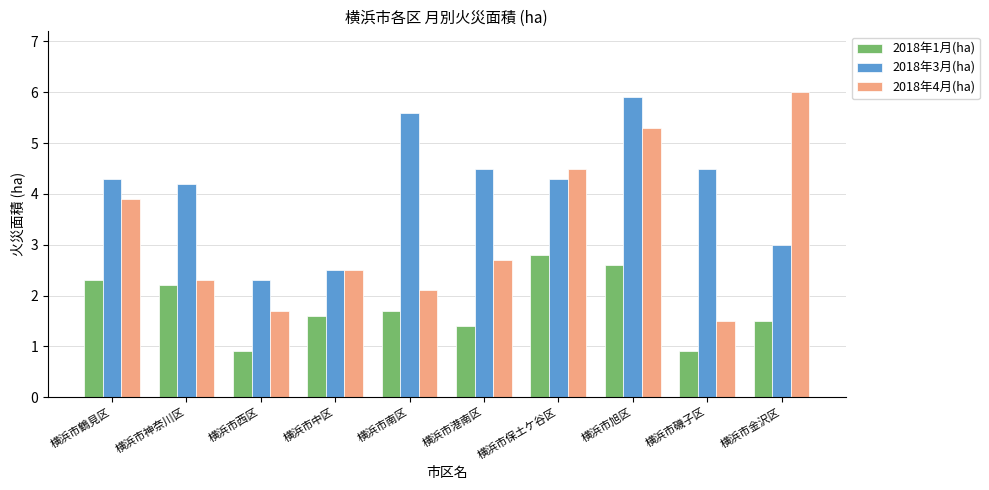

Reading left to right, transcribe all the data shown in this chart.

2018年1月(ha): 2.3	2.2	0.9	1.6	1.7	1.4	2.8	2.6	0.9	1.5
2018年3月(ha): 4.3	4.2	2.3	2.5	5.6	4.5	4.3	5.9	4.5	3.0
2018年4月(ha): 3.9	2.3	1.7	2.5	2.1	2.7	4.5	5.3	1.5	6.0